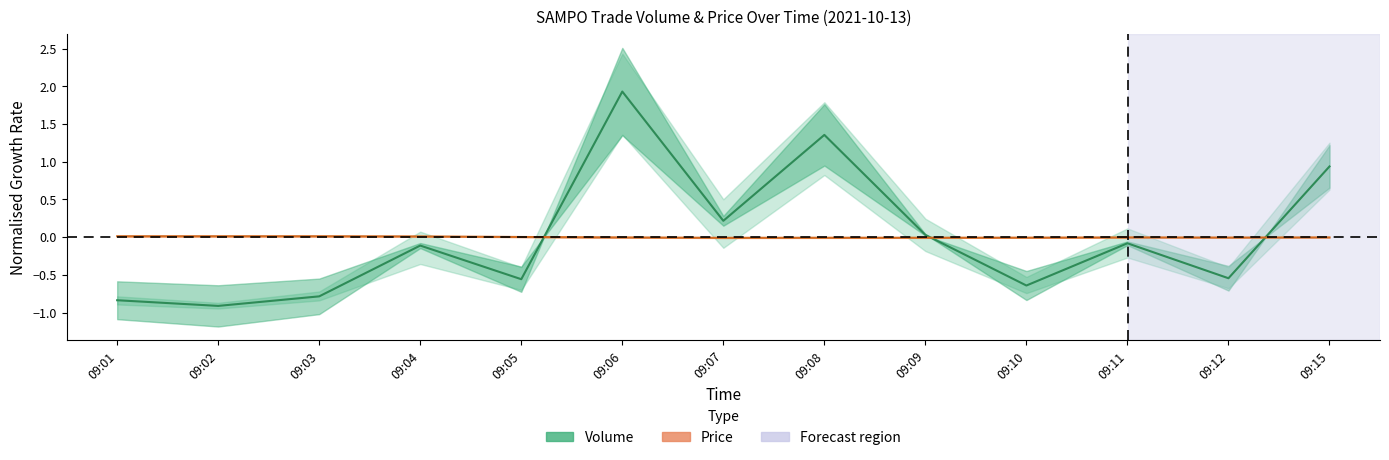

Which label corresponds to the smallest value in the chart?

09:02